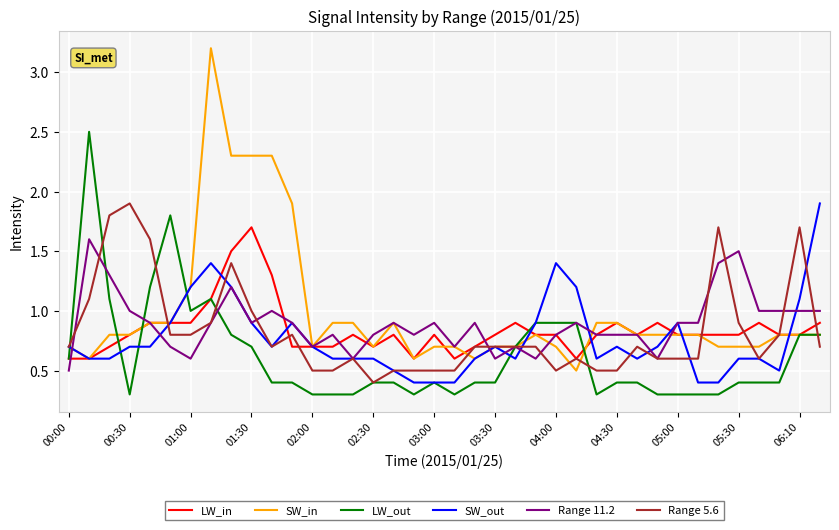

What is the maximum value shown in the chart?

3.2